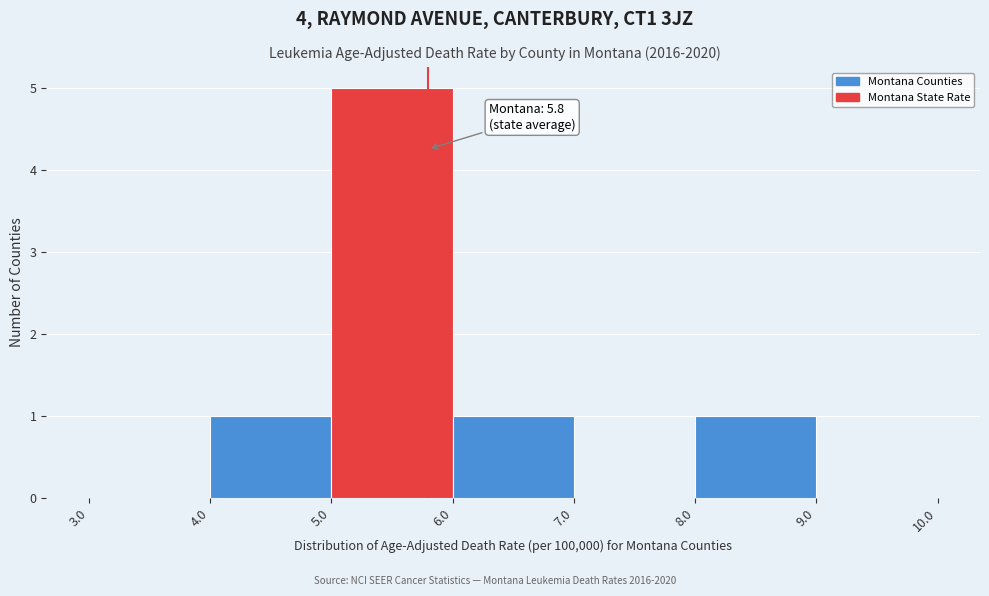

Over which range of the x-axis is the bar tallest?

5.0 to 6.0